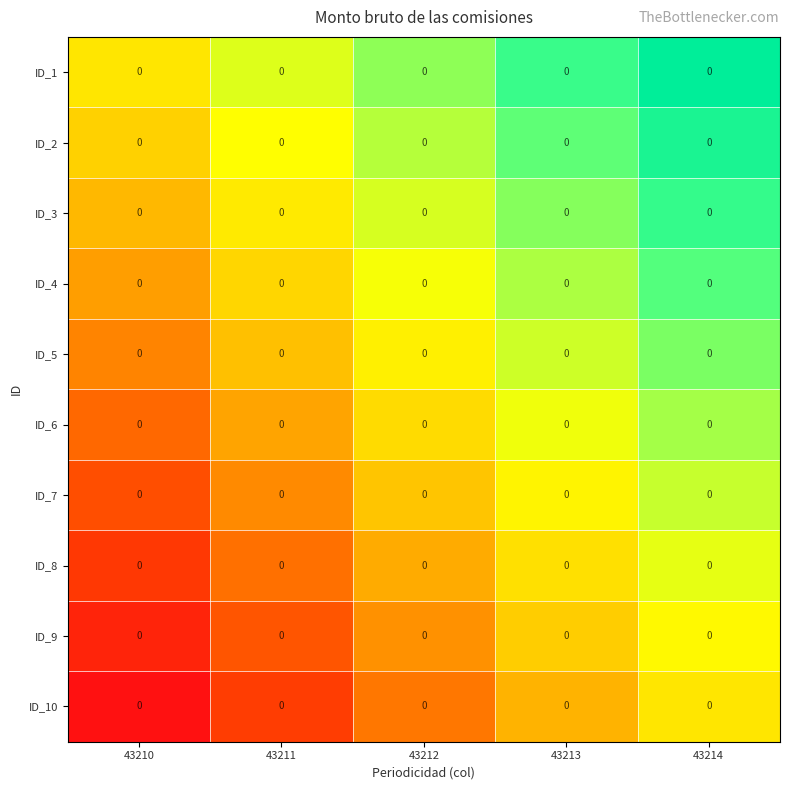

At which category is the sum across all series the highest?

43214